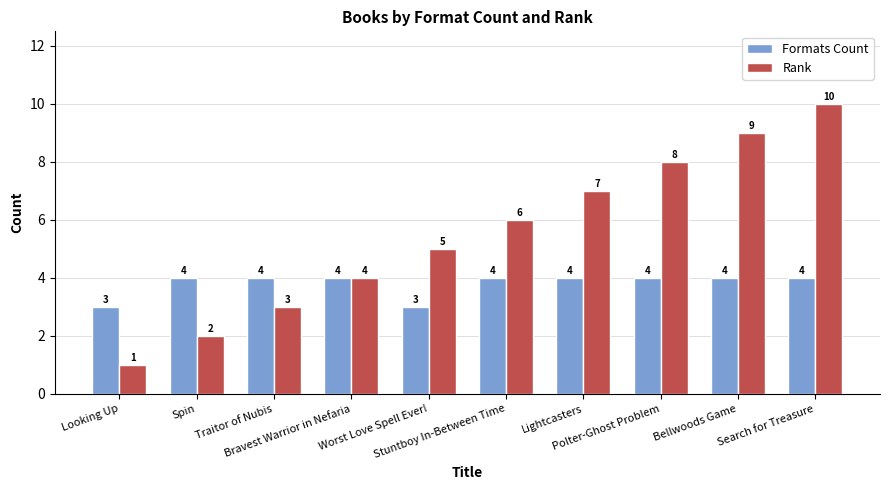

Rank the categories by Rank value from highest to lowest.

Search for Treasure, Bellwoods Game, Polter-Ghost Problem, Lightcasters, Stuntboy In-Between Time, Worst Love Spell Ever!, Bravest Warrior in Nefaria, Traitor of Nubis, Spin, Looking Up